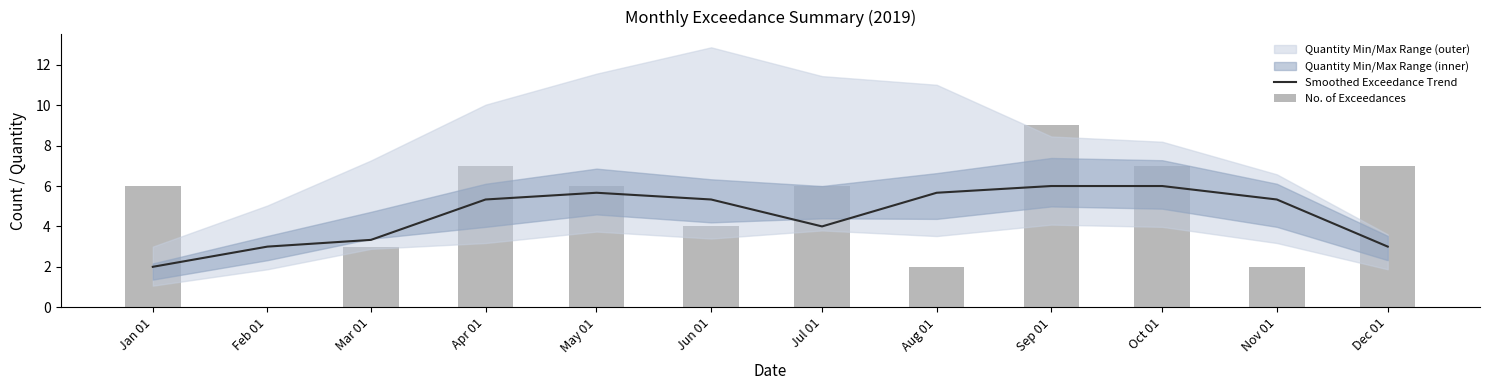

Reading left to right, what are all the values shown in this chart?

Smoothed Exceedance Trend: 2.0	3.0	3.3	5.3	5.7	5.3	4.0	5.7	6.0	6.0	5.3	3.0
No. of Exceedances: 6.0	0.0	3.0	7.0	6.0	4.0	6.0	2.0	9.0	7.0	2.0	7.0